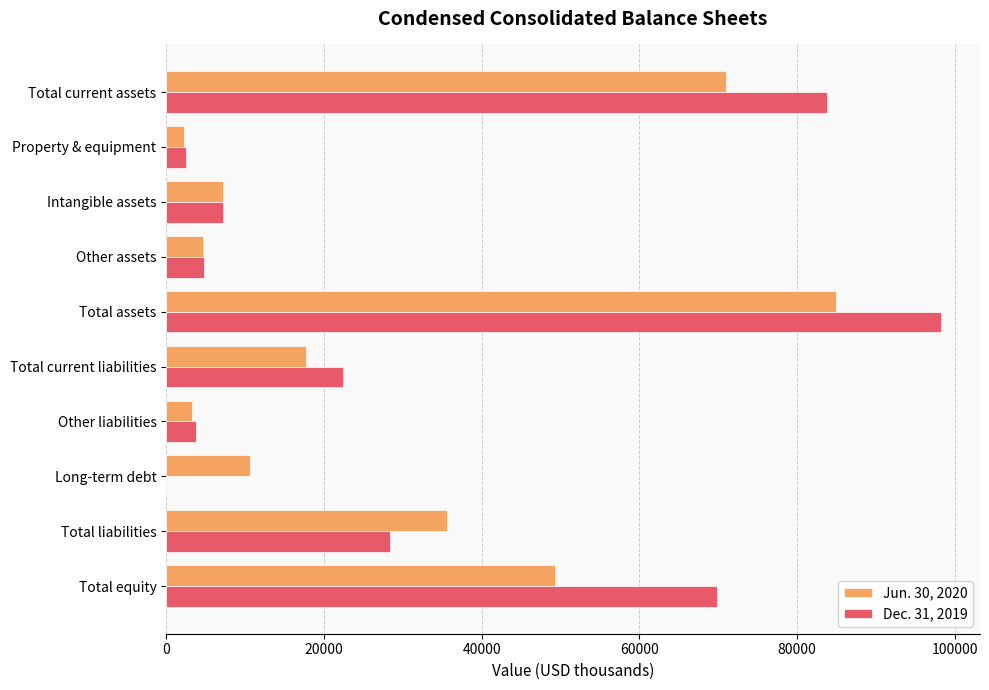

At which category is the sum across all series the highest?

Total assets